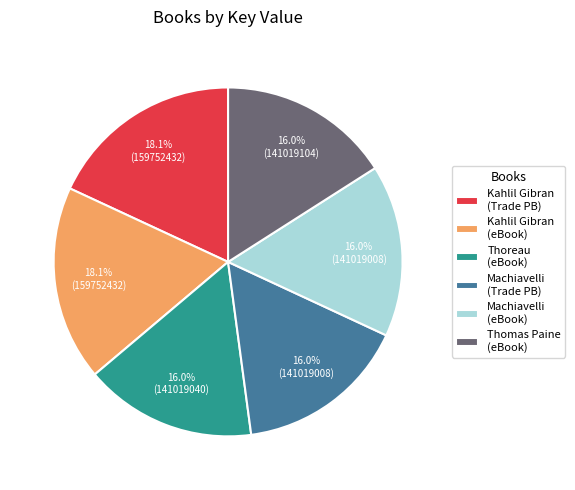

Do Machiavelli (eBook) and Thoreau (eBook) together represent more than half of the pie?

No